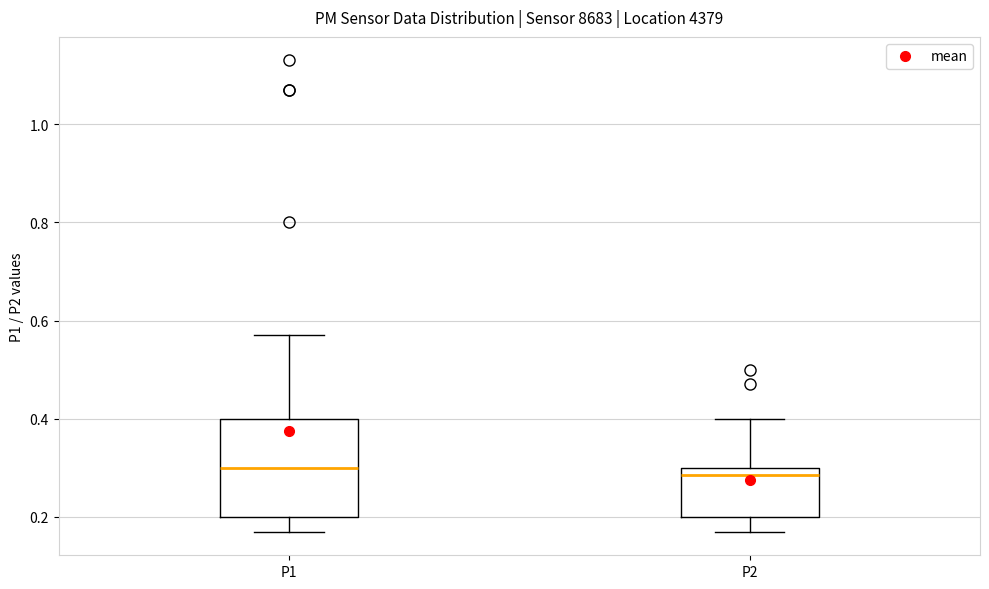

Comparing the boxes themselves (not the whiskers), which one is the tallest?

P1